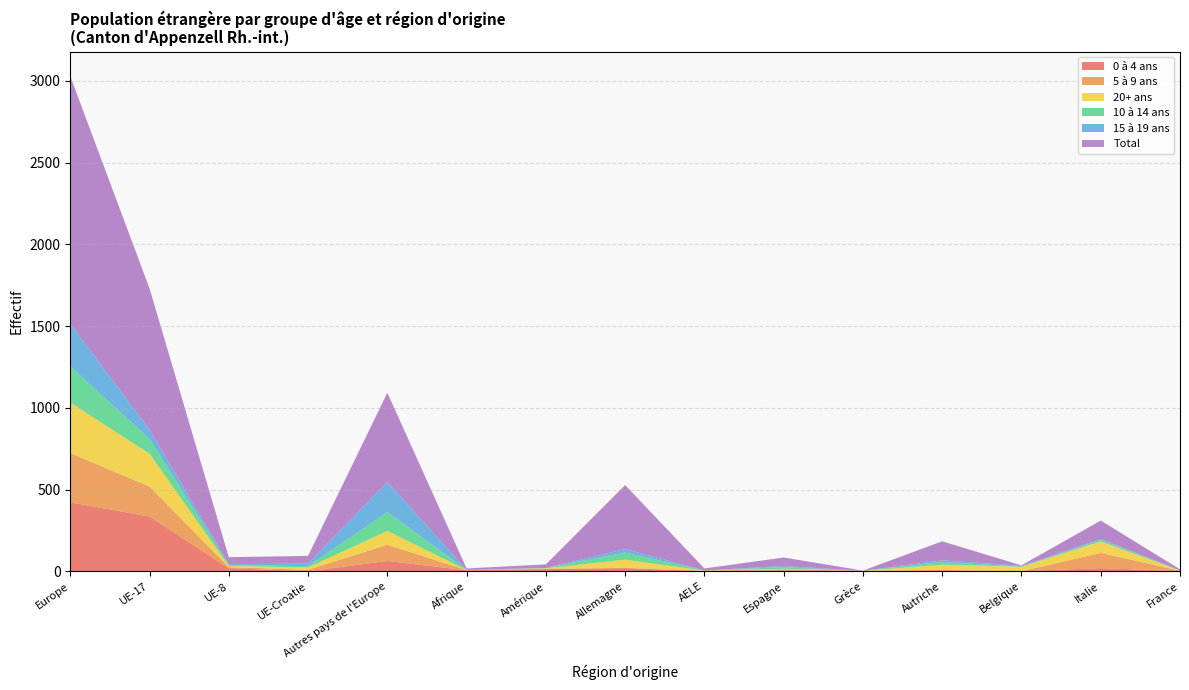

Reading left to right, list all the values displayed in this chart.

0 à 4 ans: 421	335	19	0	63	6	13	19	1	6	1	7	0	19	1
5 à 9 ans: 302	183	6	9	99	1	2	1	2	6	2	0	0	93	2
20+ ans: 309	201	7	14	85	0	3	51	1	3	0	33	28	70	1
10 à 14 ans: 221	91	6	8	115	1	2	43	1	10	0	16	0	10	2
15 à 19 ans: 261	55	5	16	184	0	0	22	0	7	0	11	5	5	0
Total: 1514	865	43	47	546	9	22	391	12	52	1	116	3	113	6